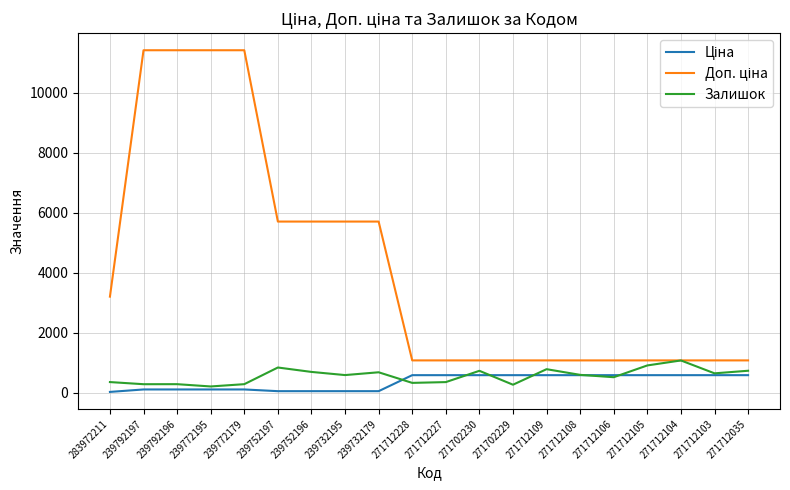

What is the spread (max minus min) of values at 271712108?

491.7